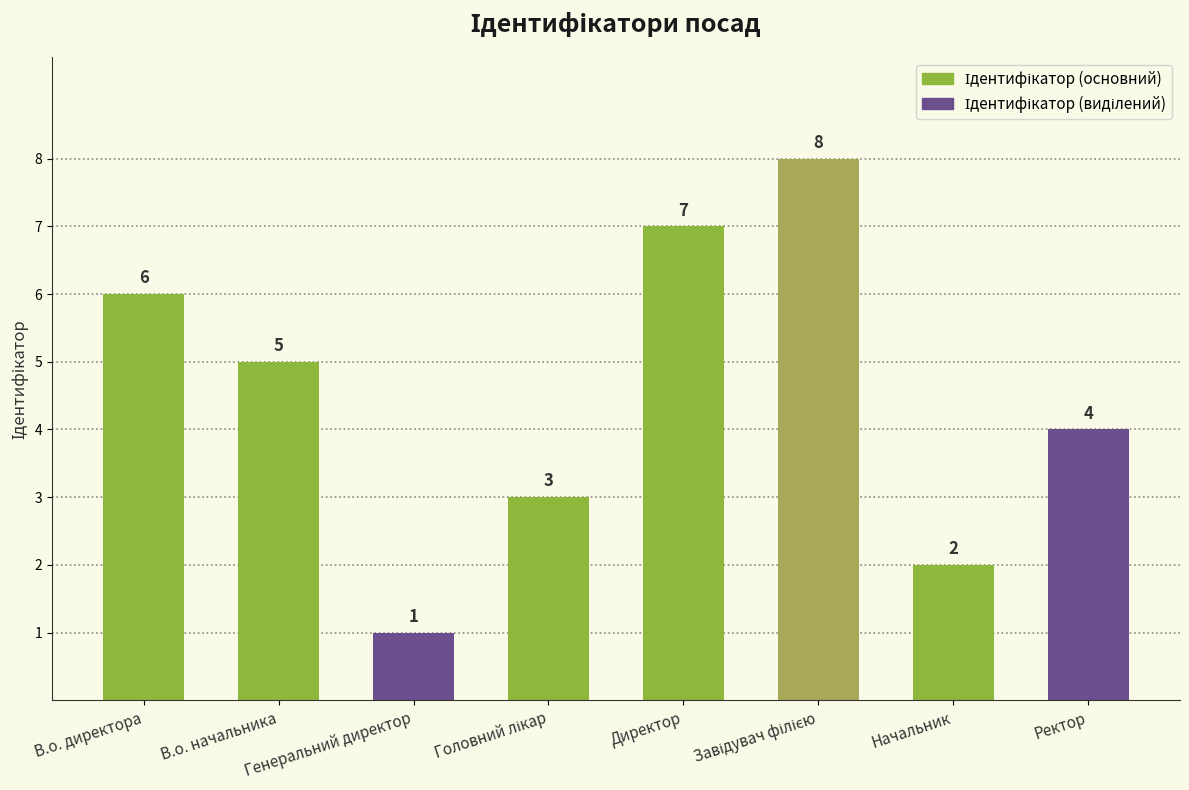

How many categories are shown in the chart?

8